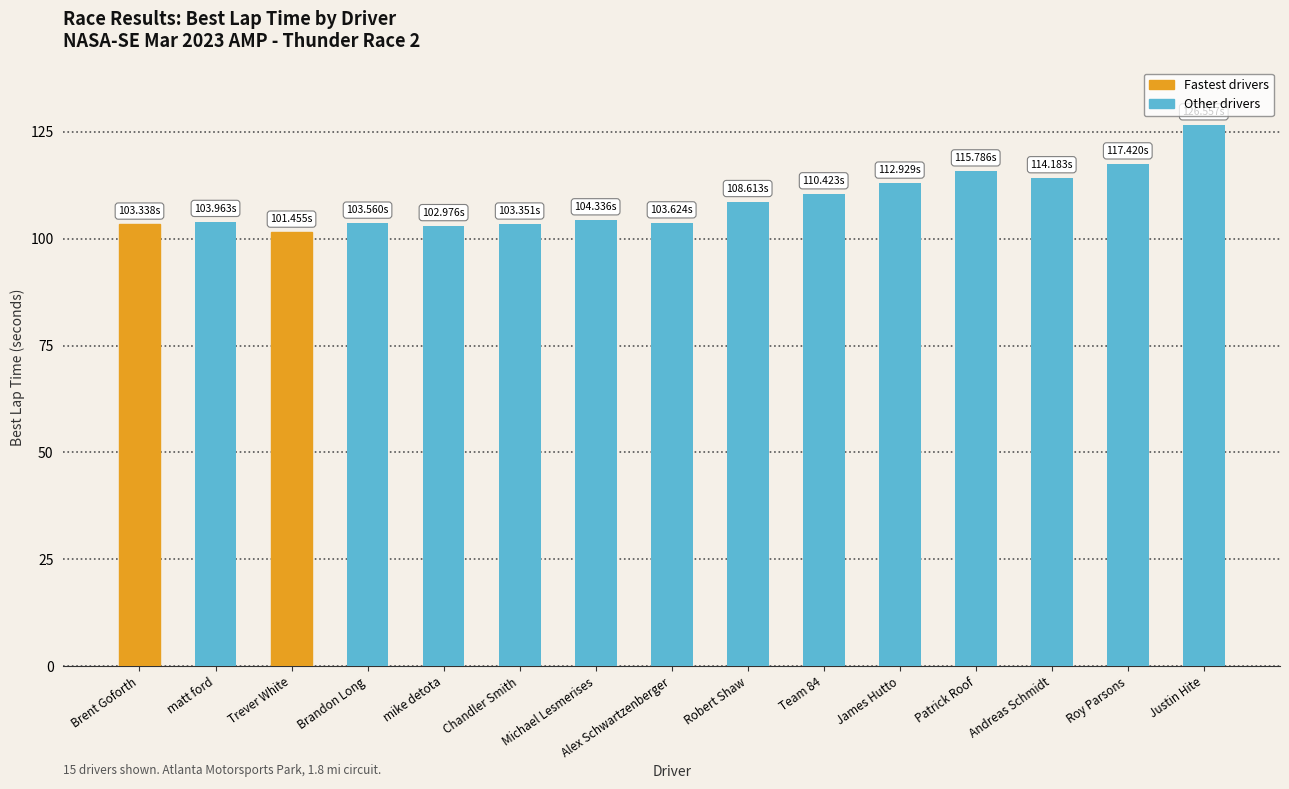

Is it true that the value at Chandler Smith is 27.3?

False